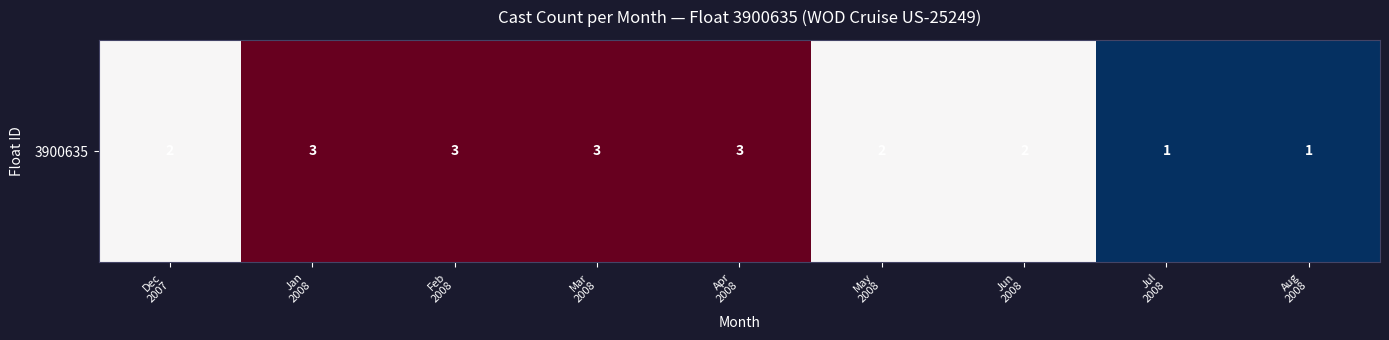

How many data points are less than 2?

2